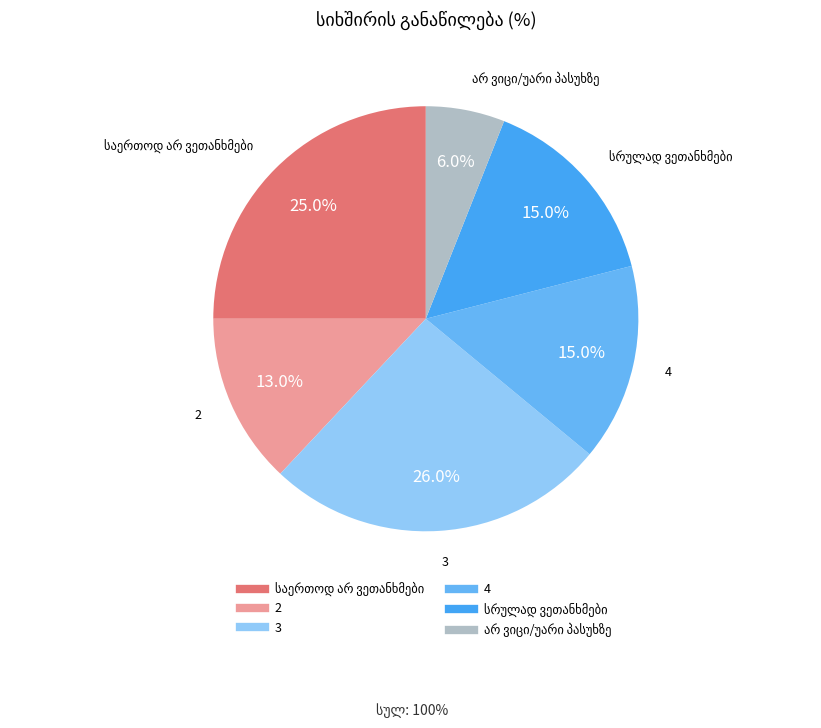

How many segments does this pie chart have?

6